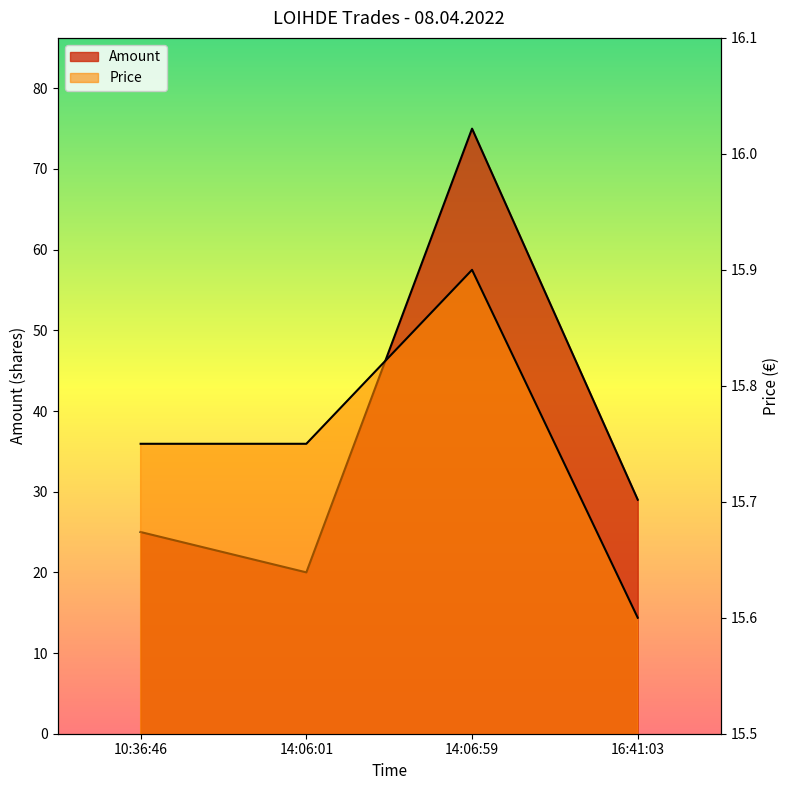

Does the chart have visible grid lines?

No